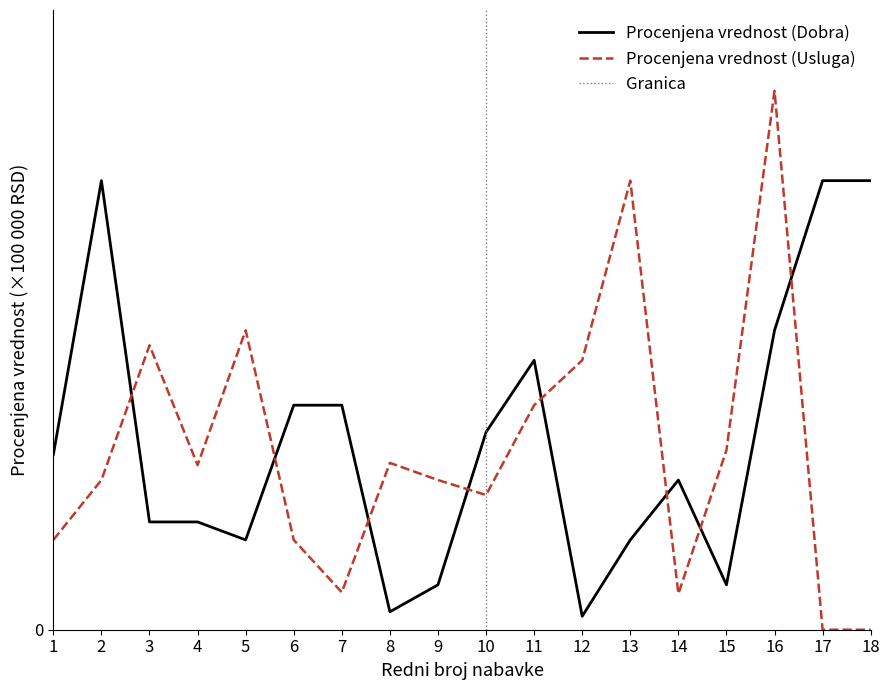

How many interior local peaks does the Procenjena vrednost (Usluga) series have?

5